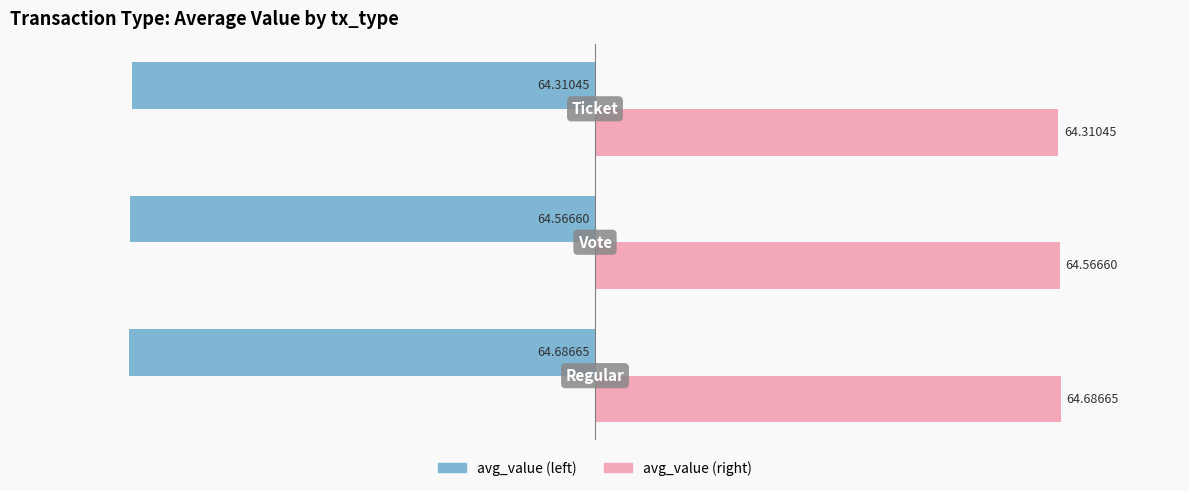

What are all the series names shown in the legend?

avg_value (left), avg_value (right)